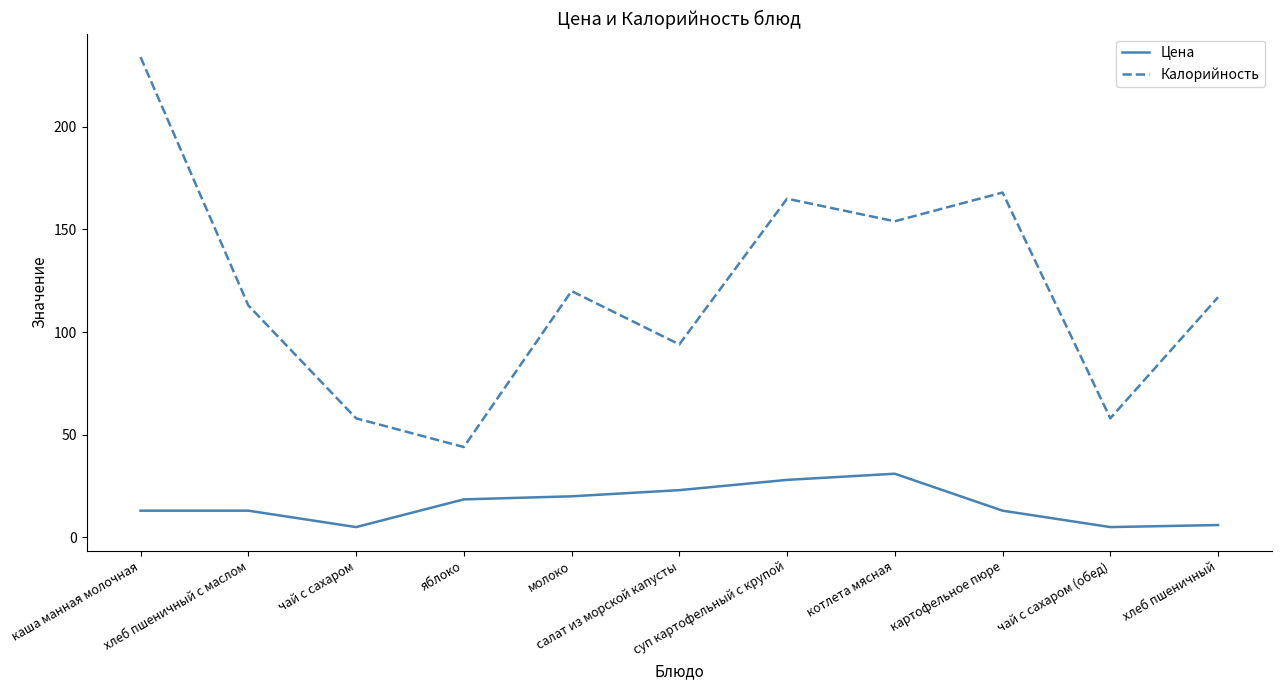

Which series has the largest total across all categories?

Калорийность